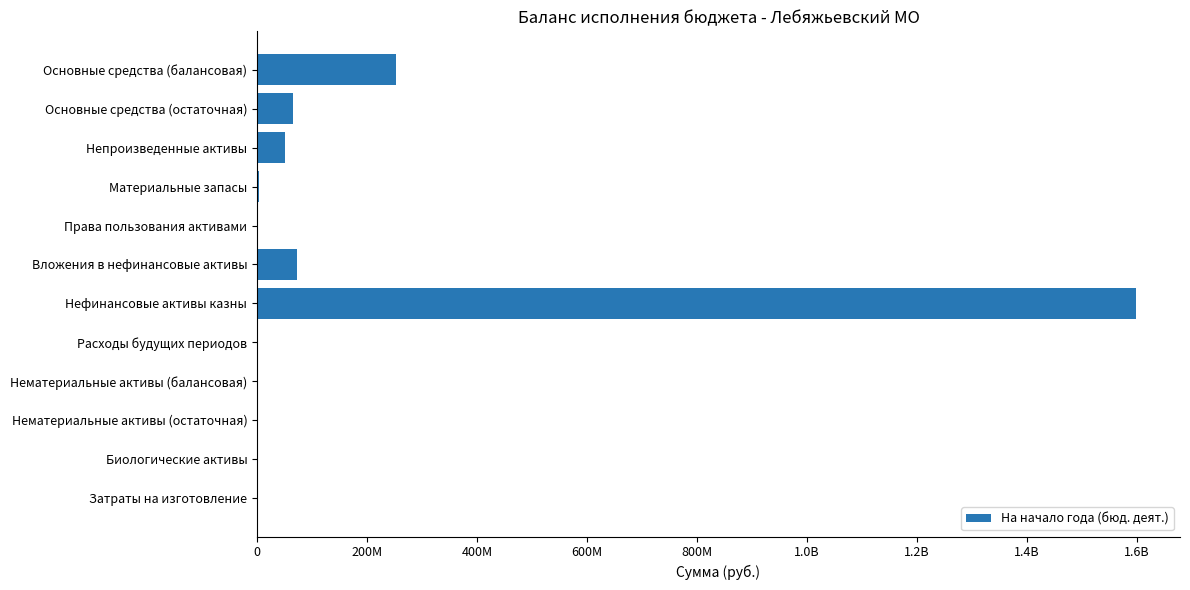

What is the difference between the second highest and minimum values?

252672876.3